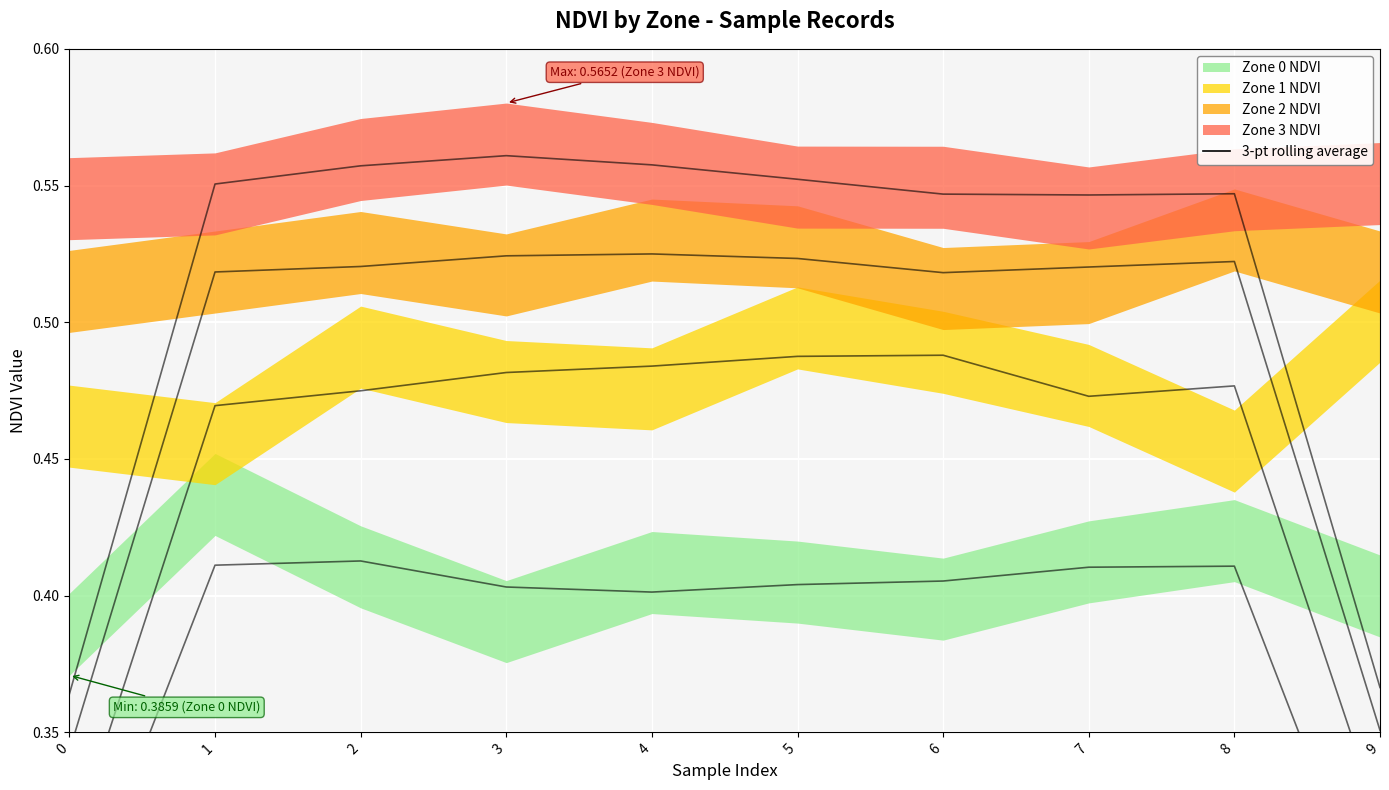

Between 4 and 2, which is larger?

2